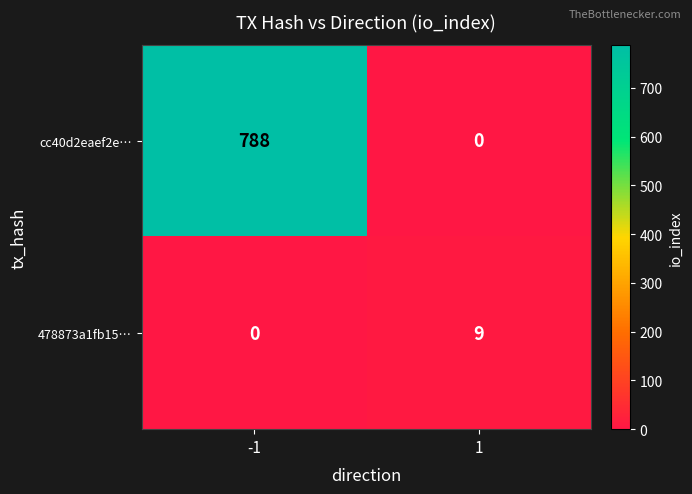

True or false: 478873a1fb15… has a value of 0 at -1.

True